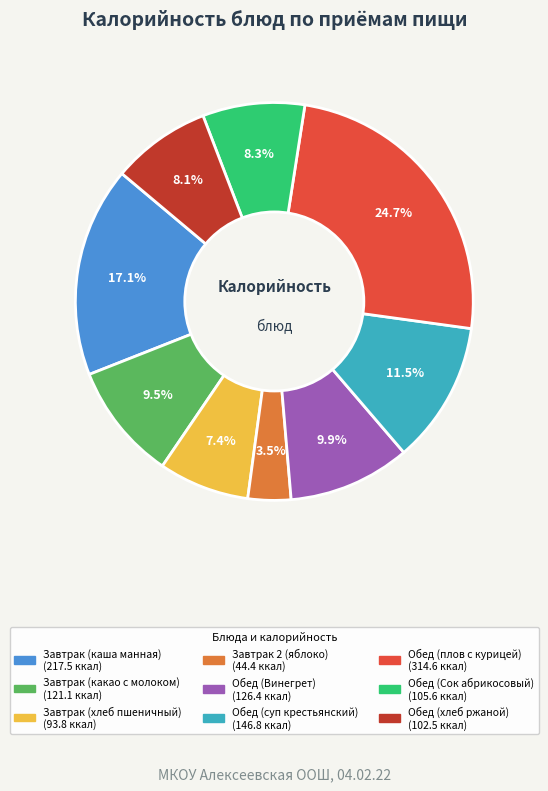

Which category has the smallest portion of the pie?

Завтрак 2 (яблоко)